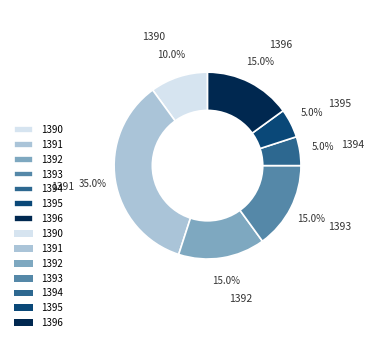

Which category has the biggest portion of the pie?

1391